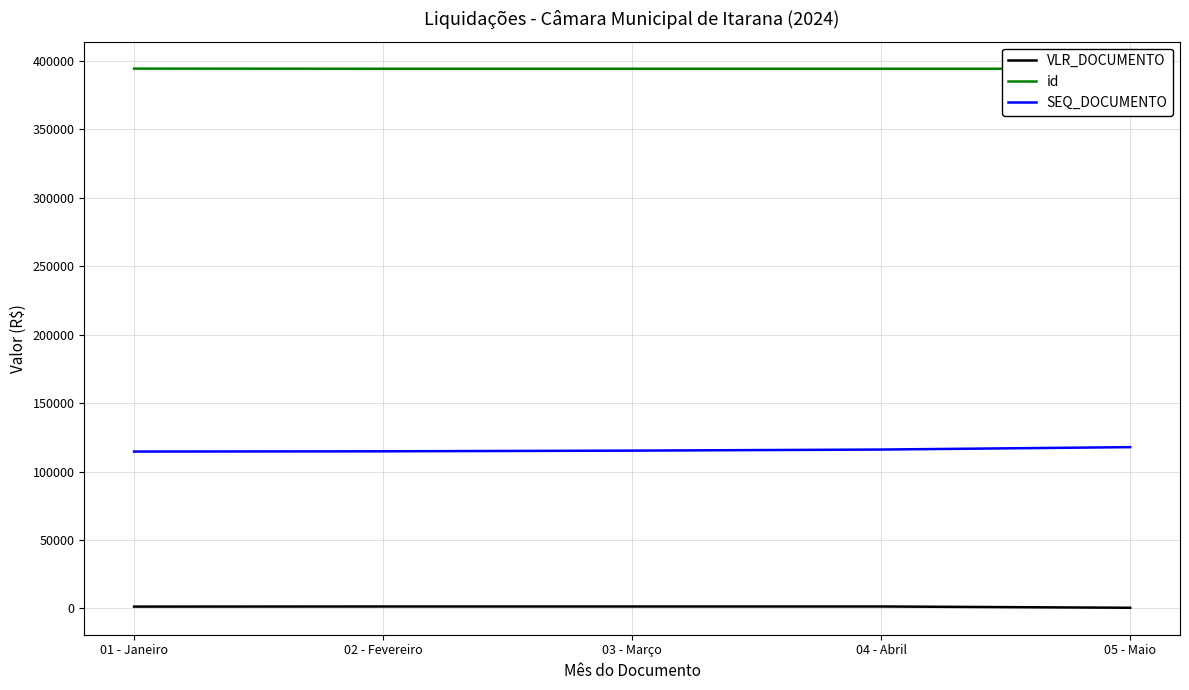

Is it true that SEQ_DOCUMENTO equals 38726.6 at 02 - Fevereiro?

False